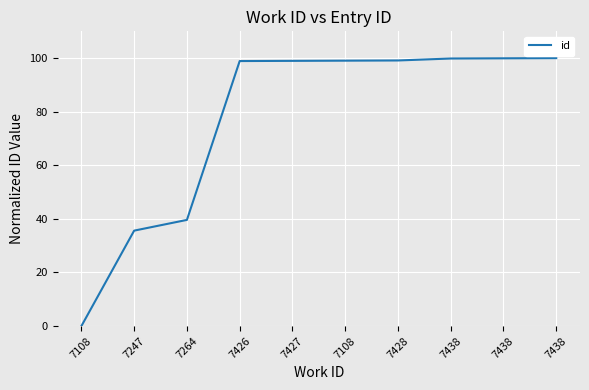

Is this an area chart (filled region under the line)?

No